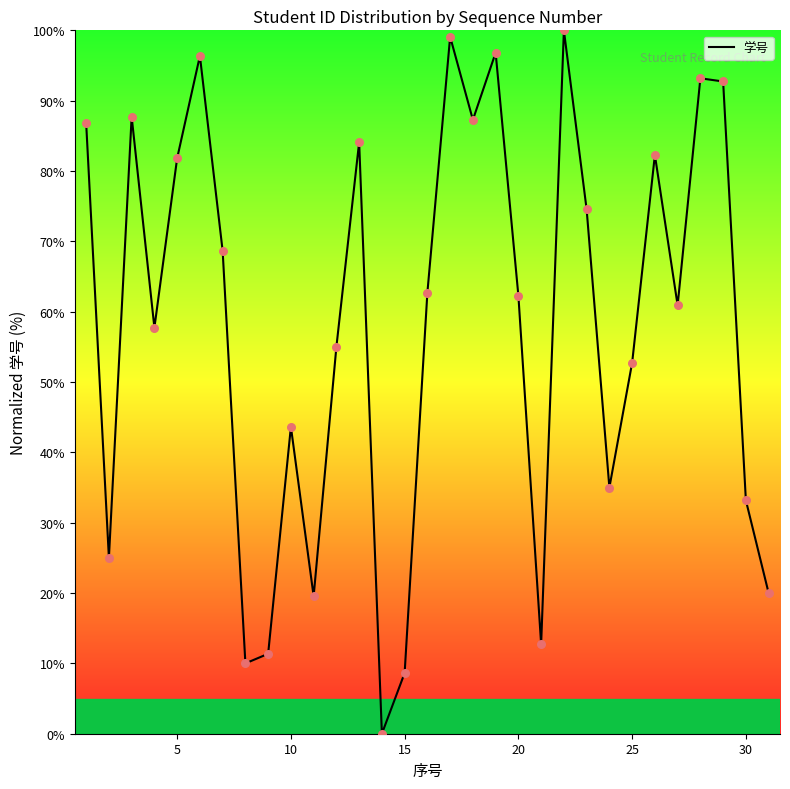

What is the greatest value displayed?

100.0